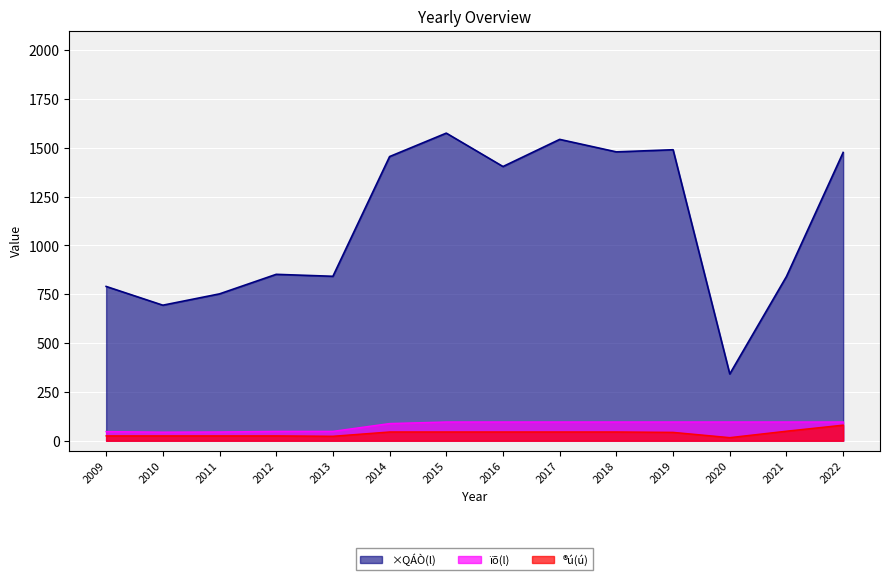

What is the total value across all series at 2017?

1684